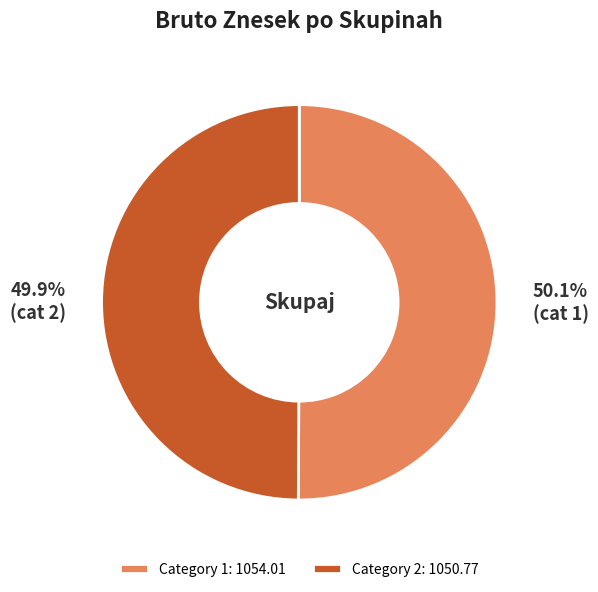

Approximately how many times larger is the value at Category 2: 1050.77 compared to Category 1: 1054.01?

1.0